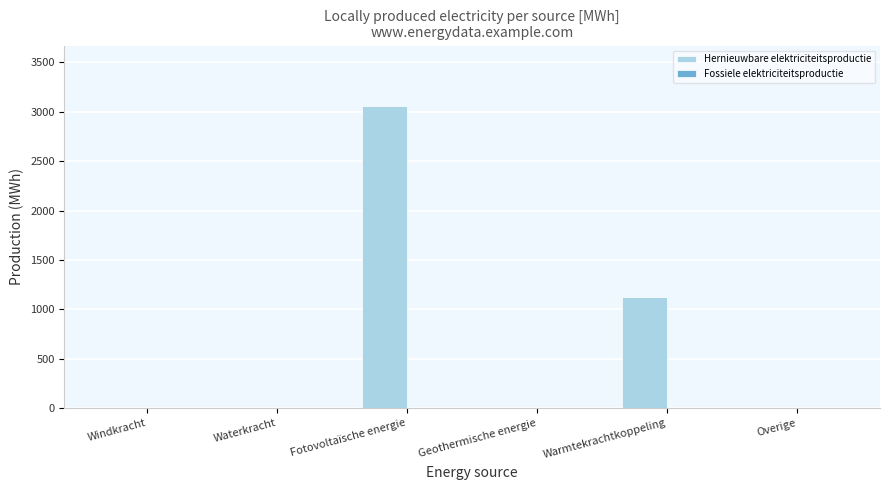

What is the maximum value shown in the chart?

3058.3